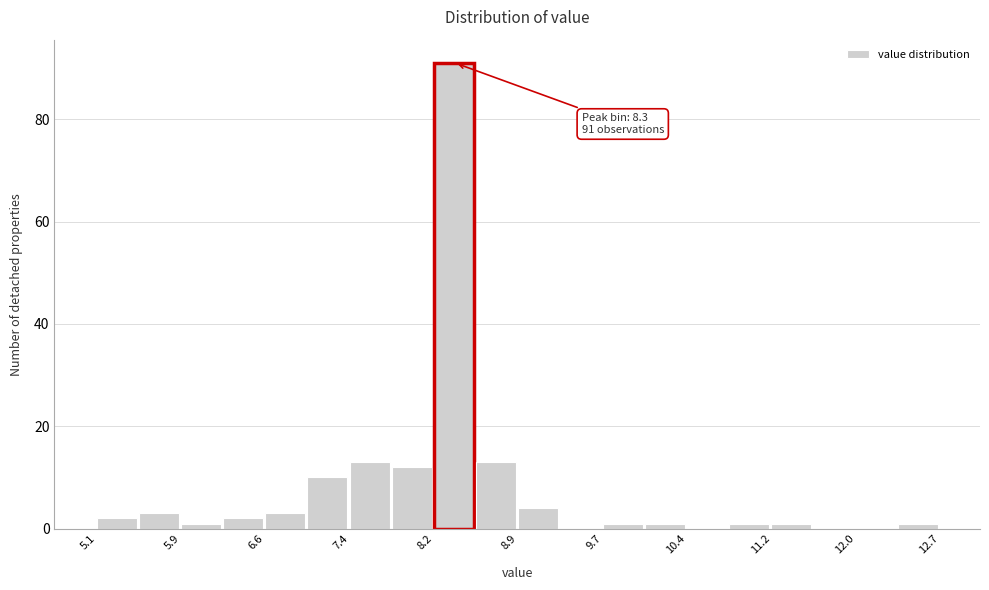

Read against the x-axis, roughly where is the centre of the tallest bar?

8.3